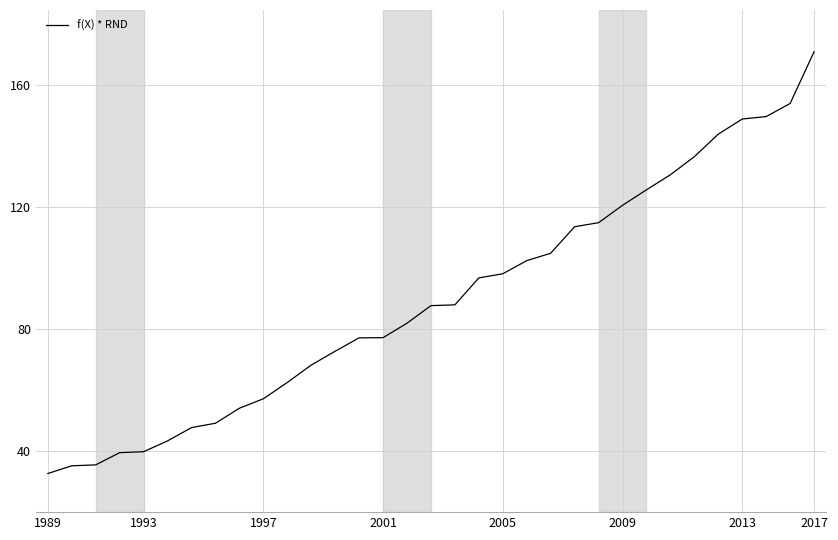

Does the chart display data point markers on the line(s)?

No